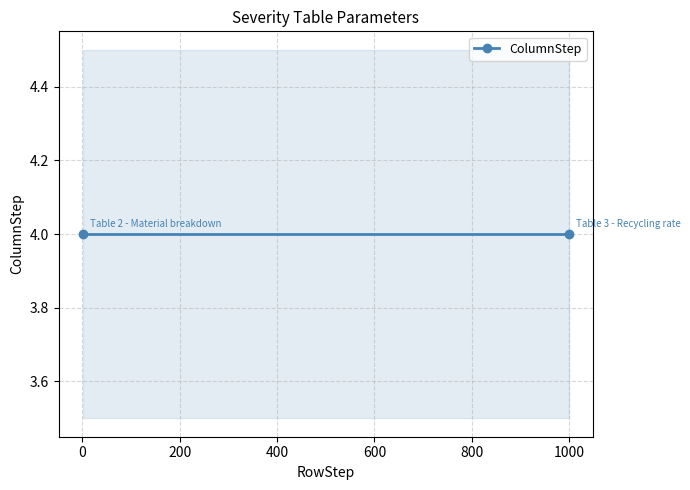

What value does the ColumnStep series have at Table 3 - Recycling rate?

4